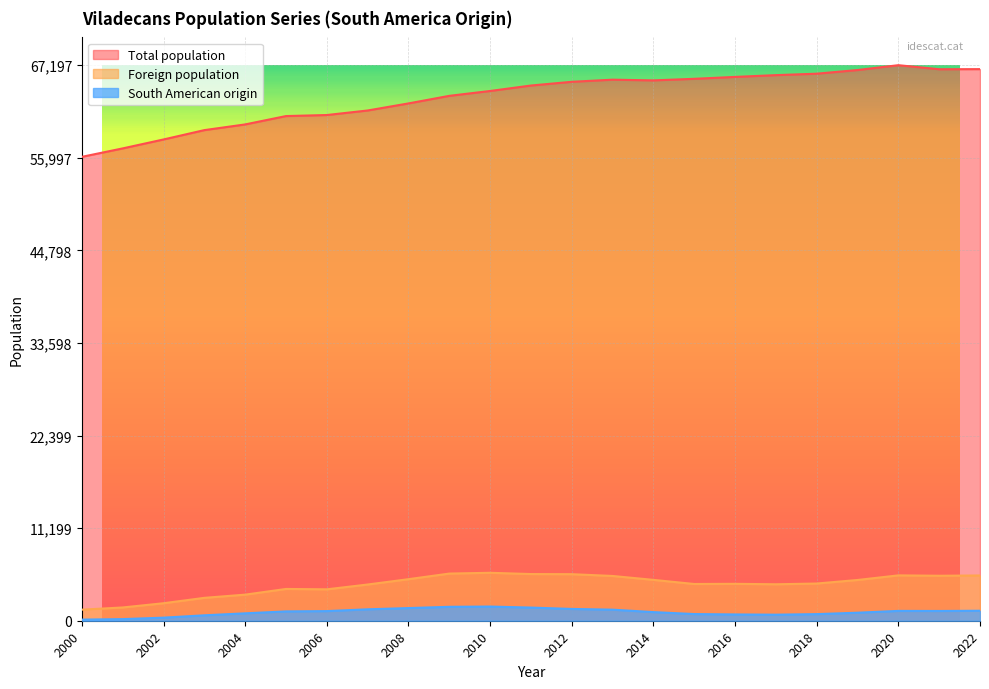

What is the spread (max minus min) of values at 2012?

63761